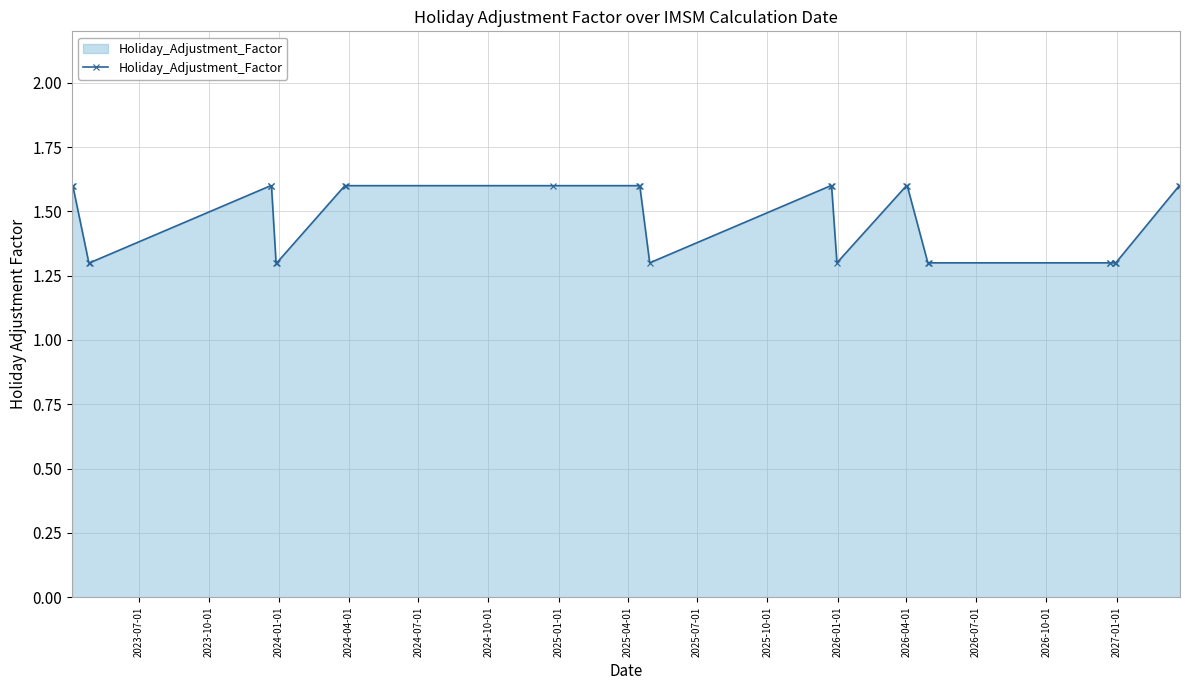

What is the greatest value displayed?

1.6